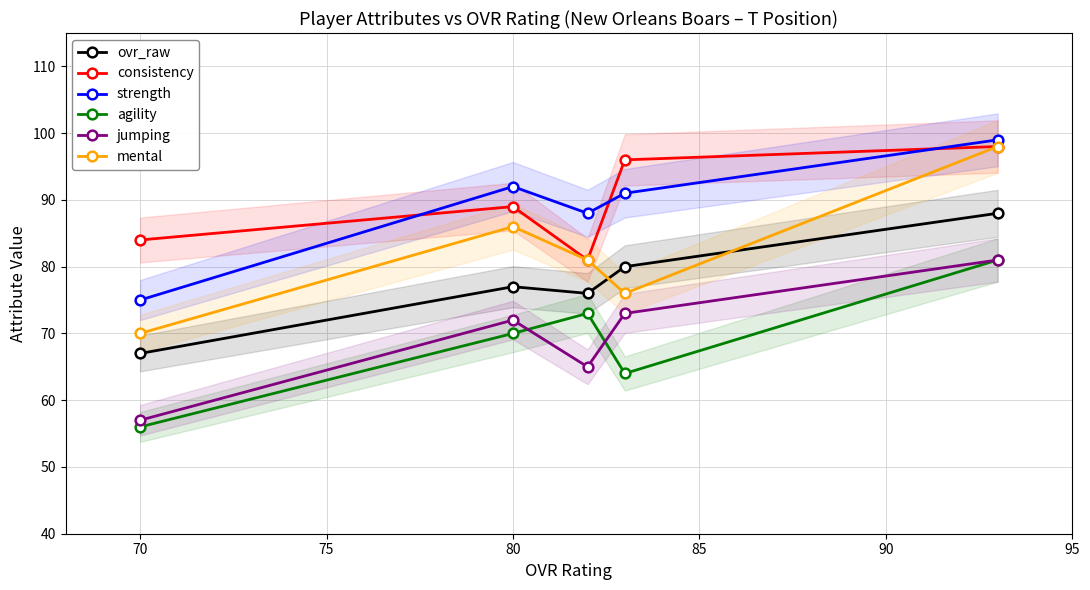

What is the difference between the highest and lowest values at 80?

22